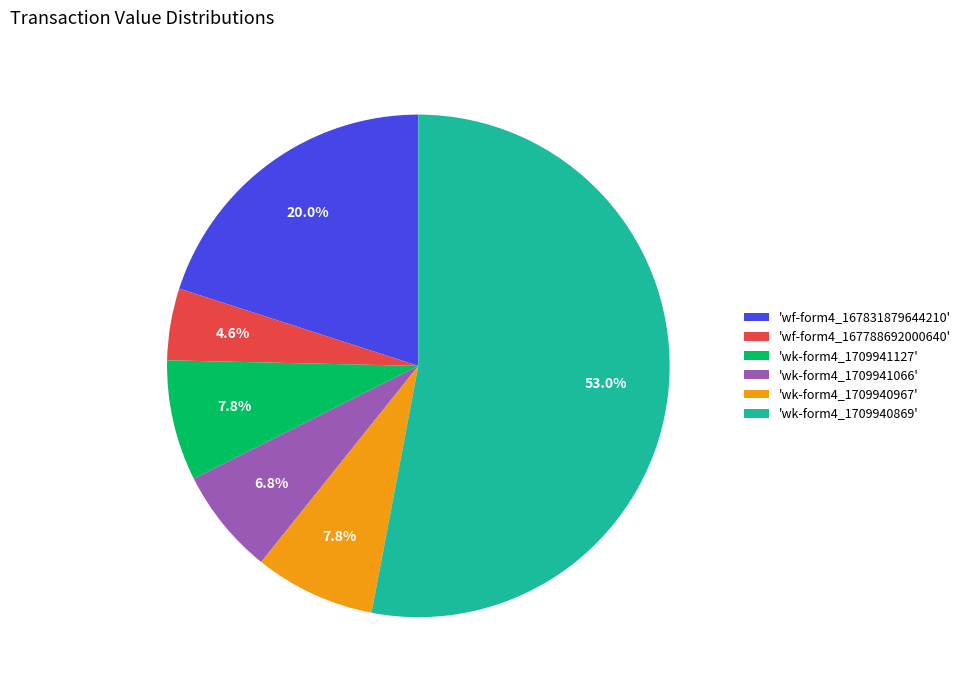

What is the total percentage of 'wk-form4_1709940869' and 'wk-form4_1709941066'?

59.8%